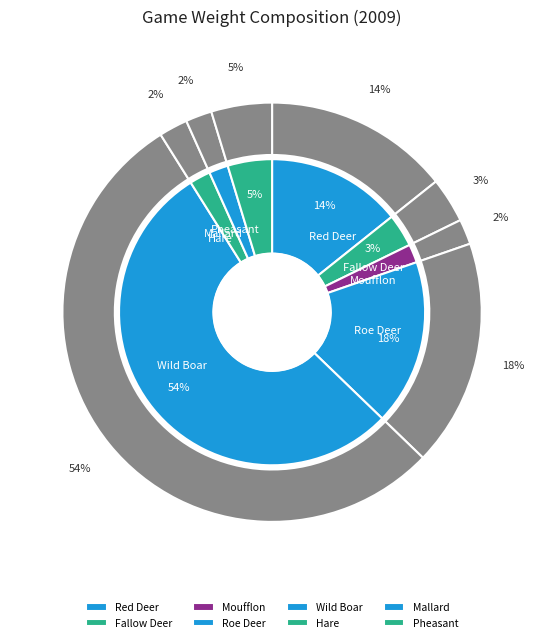

How many segments does this pie chart have?

8